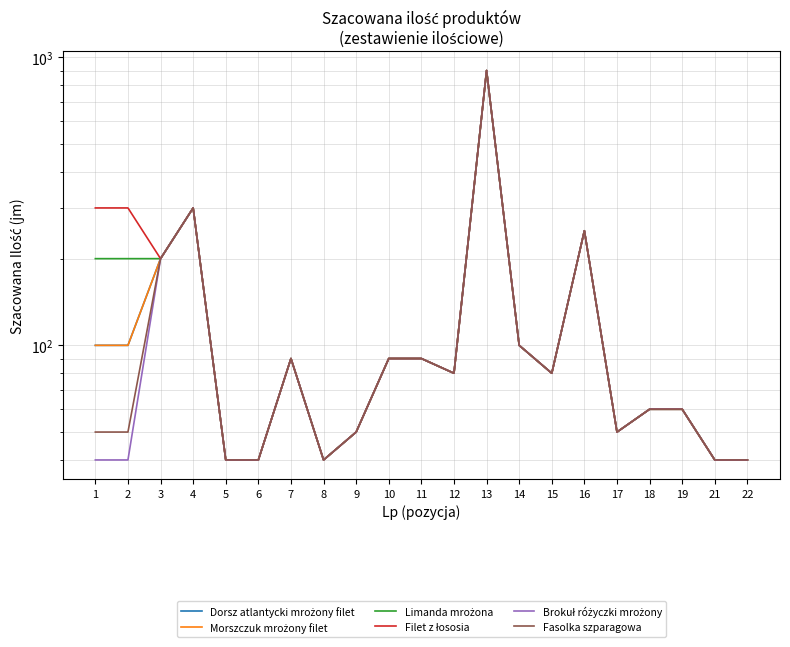

At 17, list the series in order from smallest to largest.

Dorsz atlantycki mrożony filet, Morszczuk mrożony filet, Limanda mrożona, Filet z łososia, Brokuł różyczki mrożony, Fasolka szparagowa